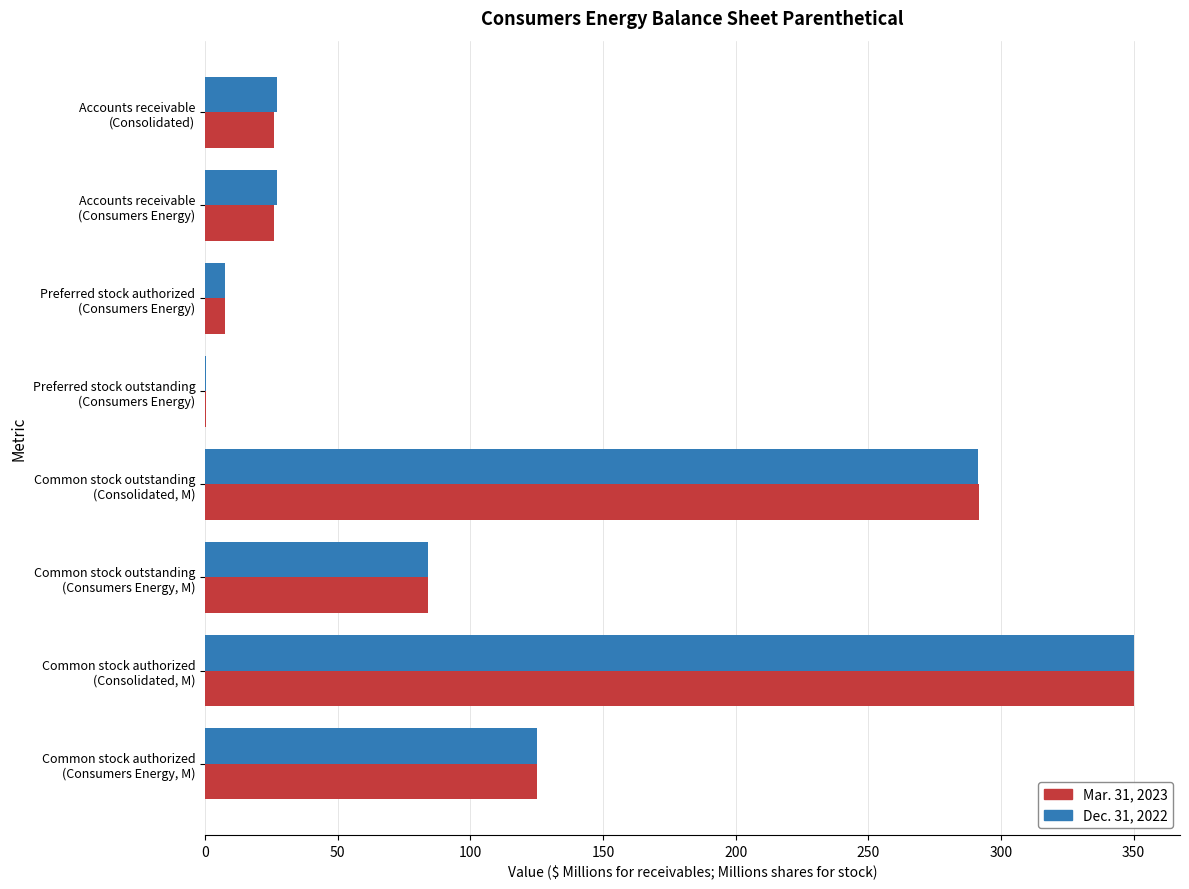

What is the sum of all Mar. 31, 2023 values?

910.7